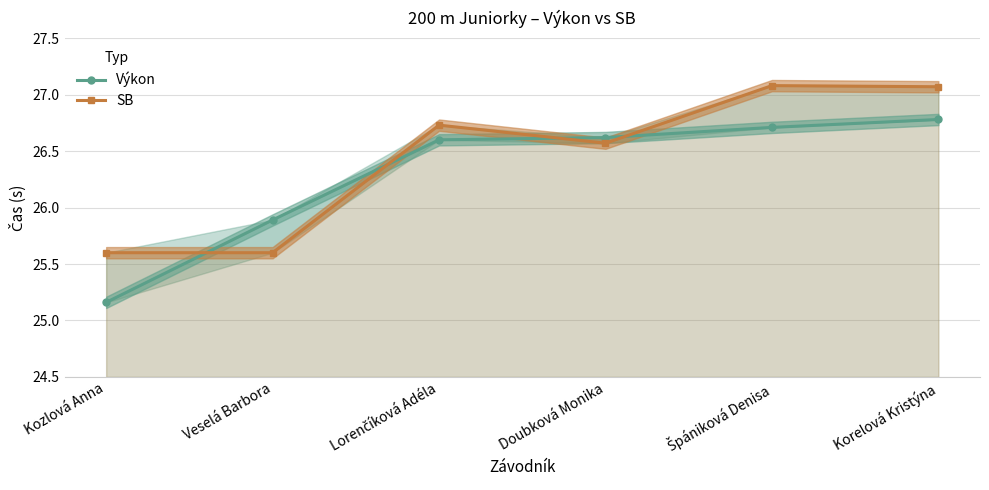

Where is the first local minimum for SB?

Doubková Monika